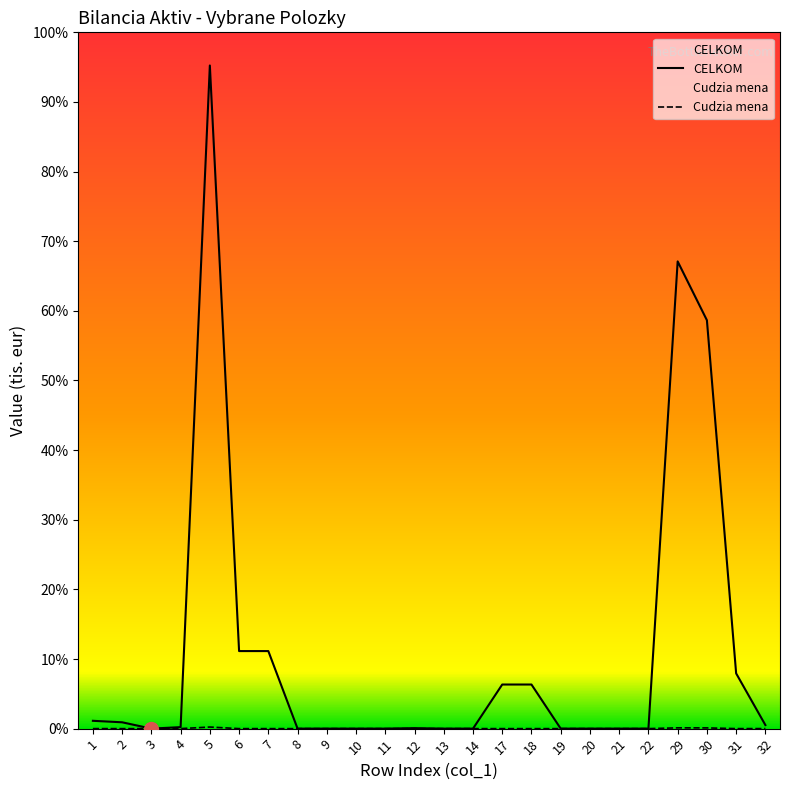

Reading left to right, list all the values displayed in this chart.

Cudzia mena: 1=3001	2=0	3=0	4=3001	5=234286	6=0	7=0	8=0	9=0	10=0	11=0	12=0	13=0	14=0	17=637	18=0	19=0	20=637	21=0	22=0	29=115110	30=106937	31=1636	32=6537
CELKOM: 1=1156378	2=936685	3=0	4=219693	5=98071174	6=11469969	7=11469969	8=0	9=0	10=0	11=0	12=71149	13=0	14=0	17=6522006	18=6521993	19=13	20=0	21=0	22=0	29=69096791	30=60398090	31=8170960	32=527741